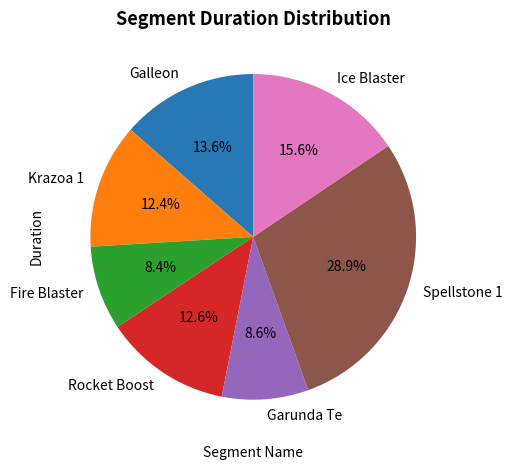

Which has a higher value, Ice Blaster or Fire Blaster?

Ice Blaster